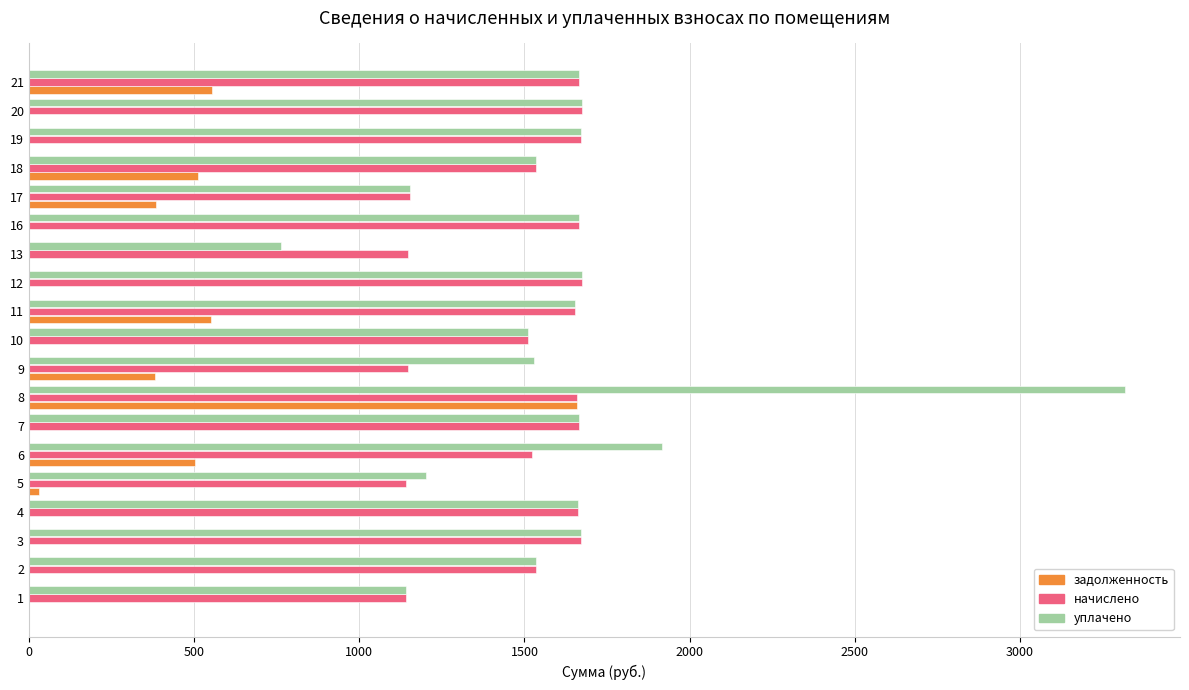

What is the greatest value displayed?

3318.3